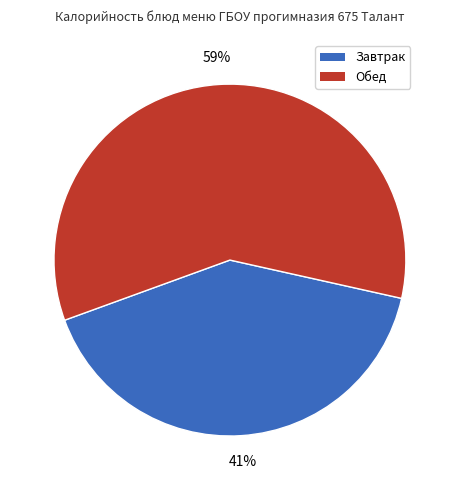

To the nearest percent, what is the difference between the largest and smallest slice percentages?

18%